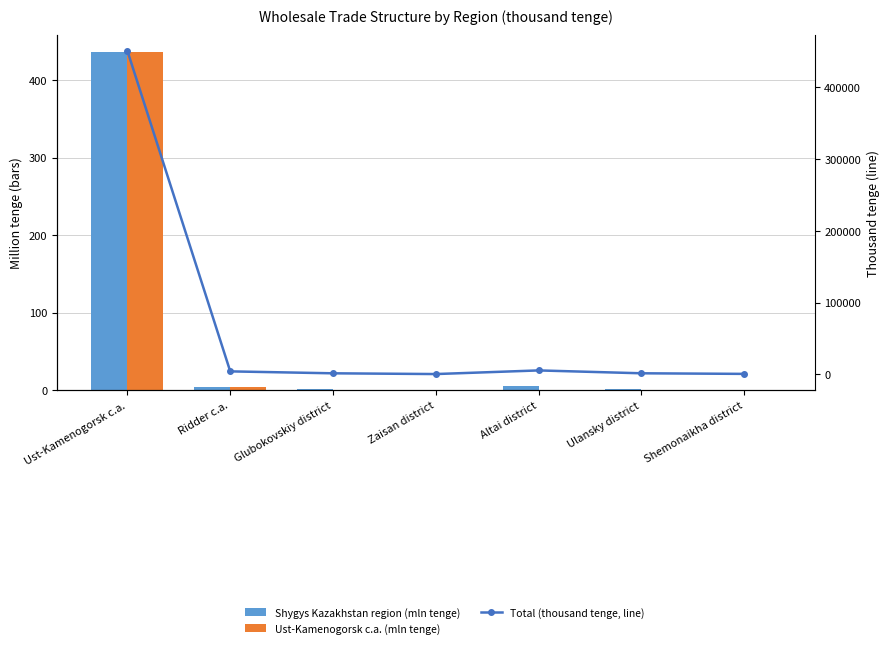

At which category is the sum across all series the highest?

Ust-Kamenogorsk c.a.